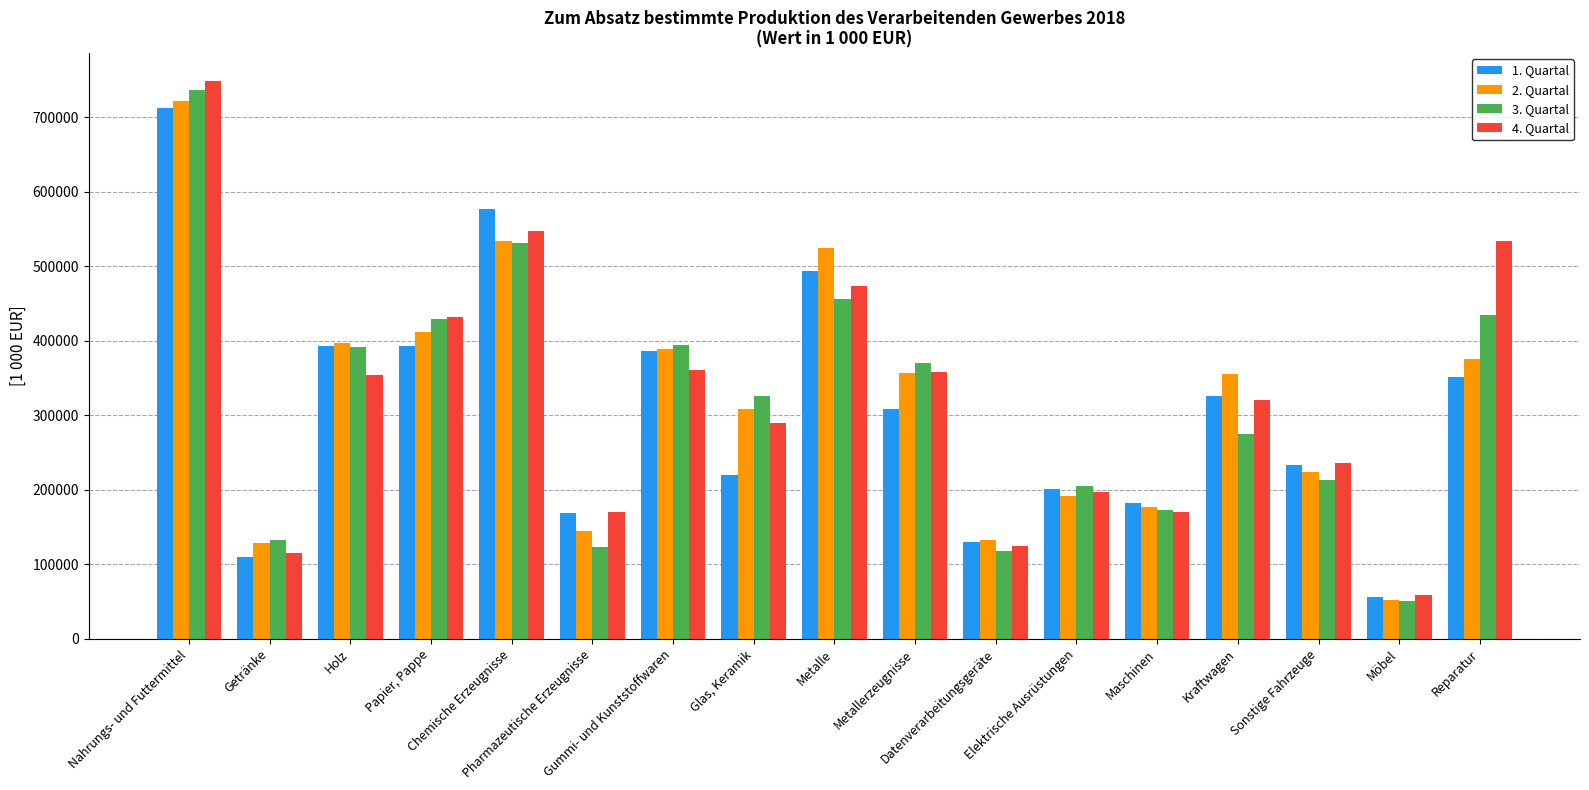

What is the smallest value displayed?

51207